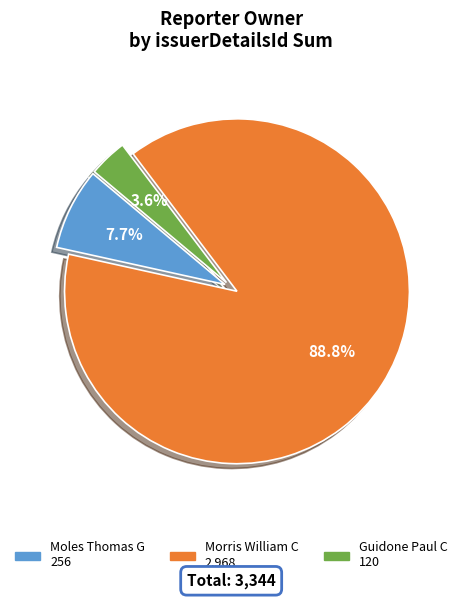

Is there a majority slice in this chart?

Yes